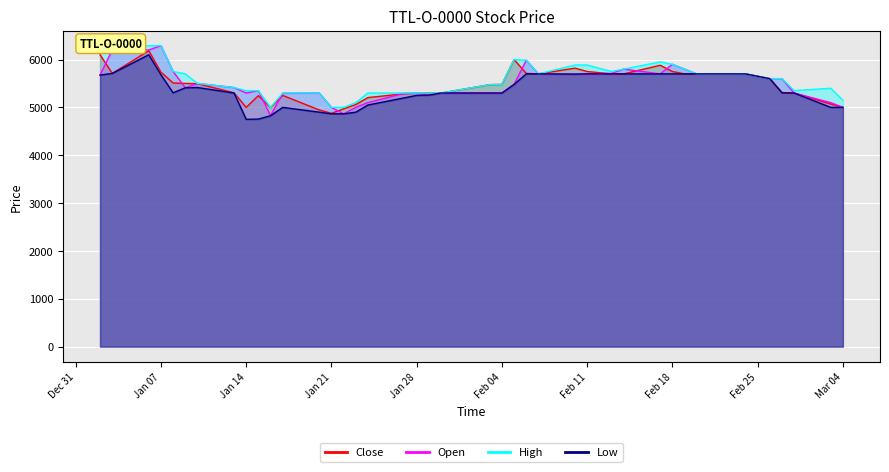

How many lines are shown in the chart?

4